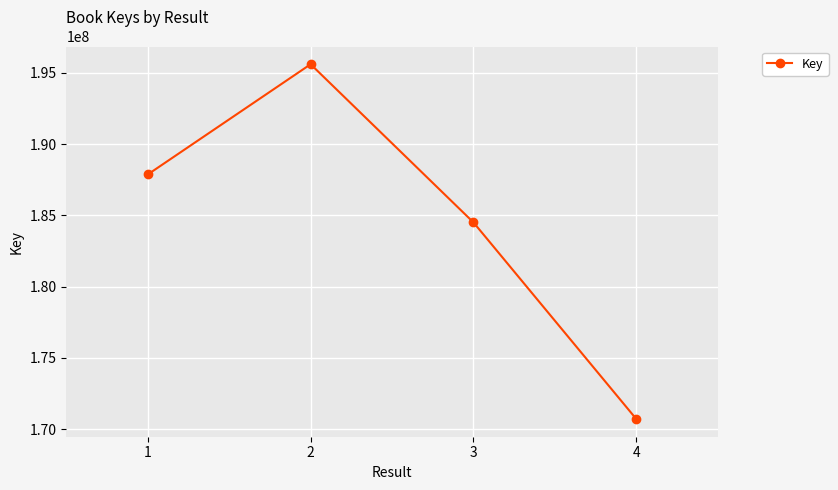

What is the difference between the maximum and minimum values?

24894830